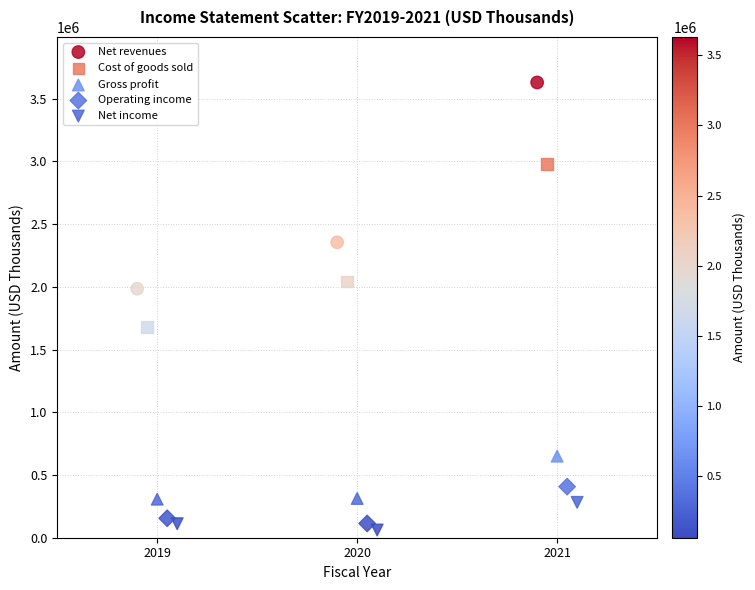

What are all the series names shown in the legend?

Net revenues, Cost of goods sold, Gross profit, Operating income, Net income